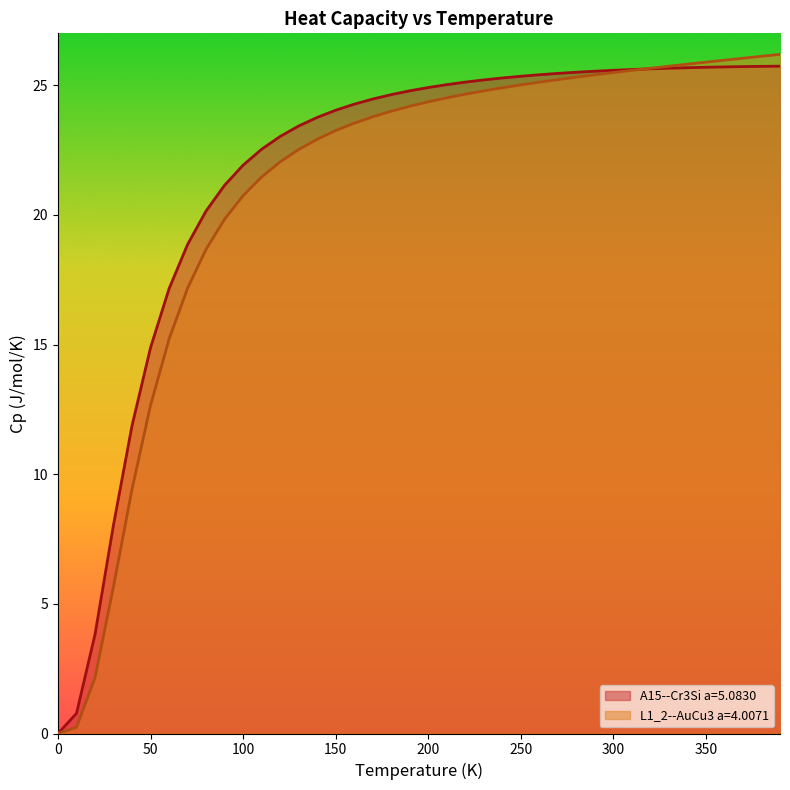

Which has a higher value, 200 or 100?

200